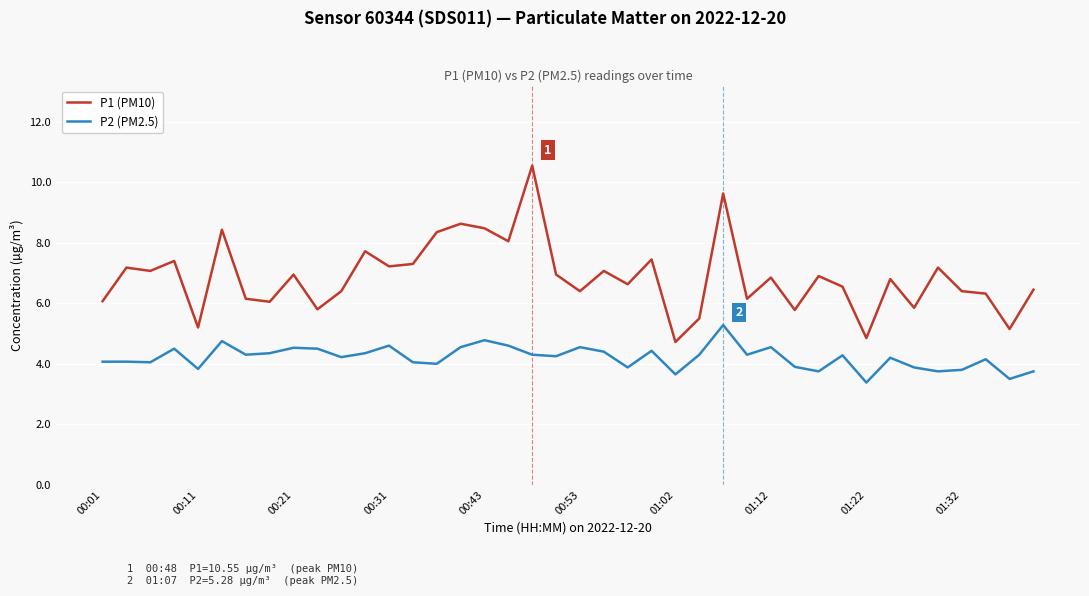

Rank the series by their maximum value, from highest to lowest.

P1 (PM10), P2 (PM2.5)